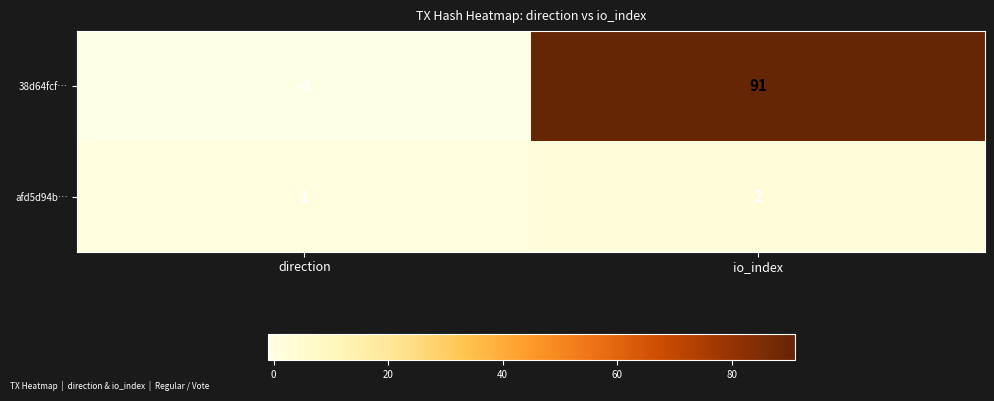

What is the maximum value shown in the chart?

91